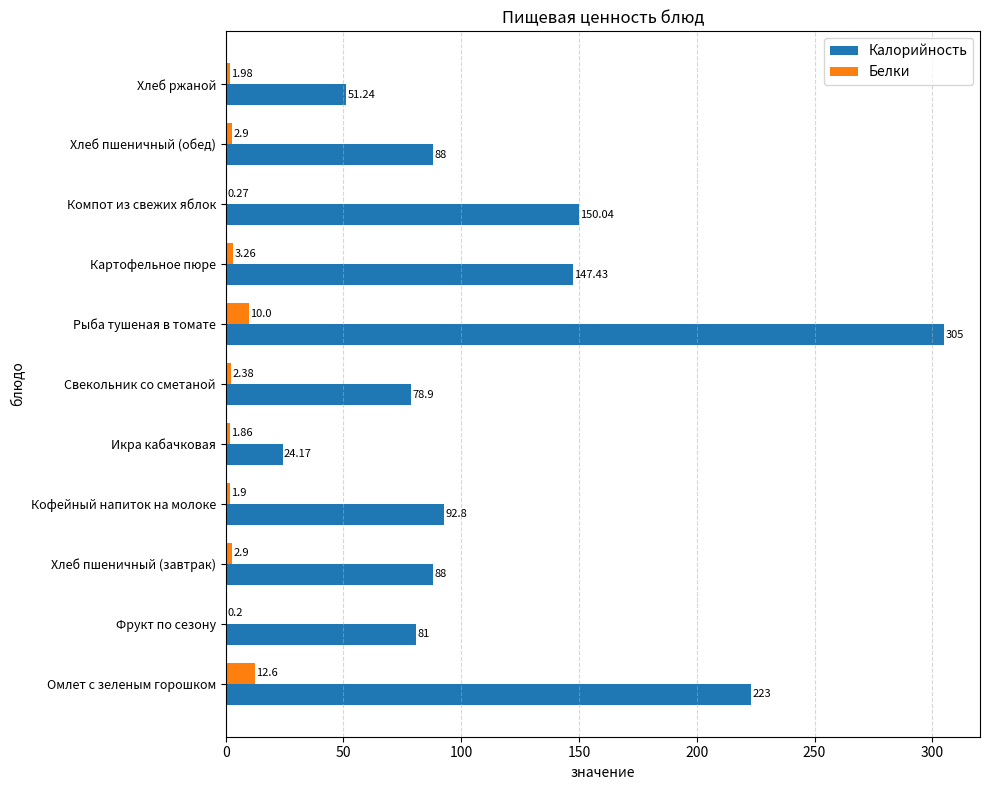

What is the sum of all Калорийность values?

1329.6